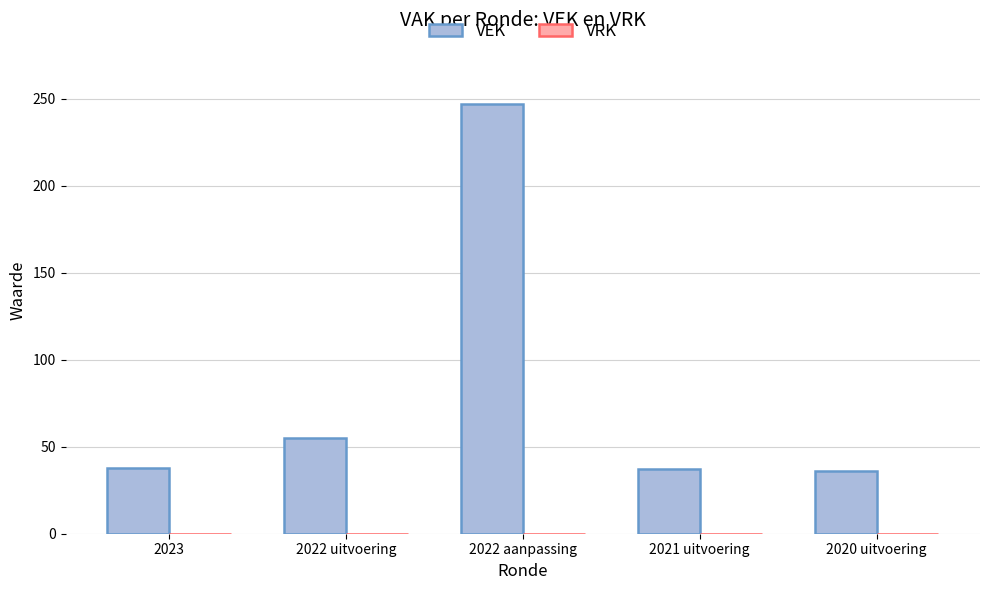

The chart shows a value of 17 at 2022 uitvoering. True or false?

False